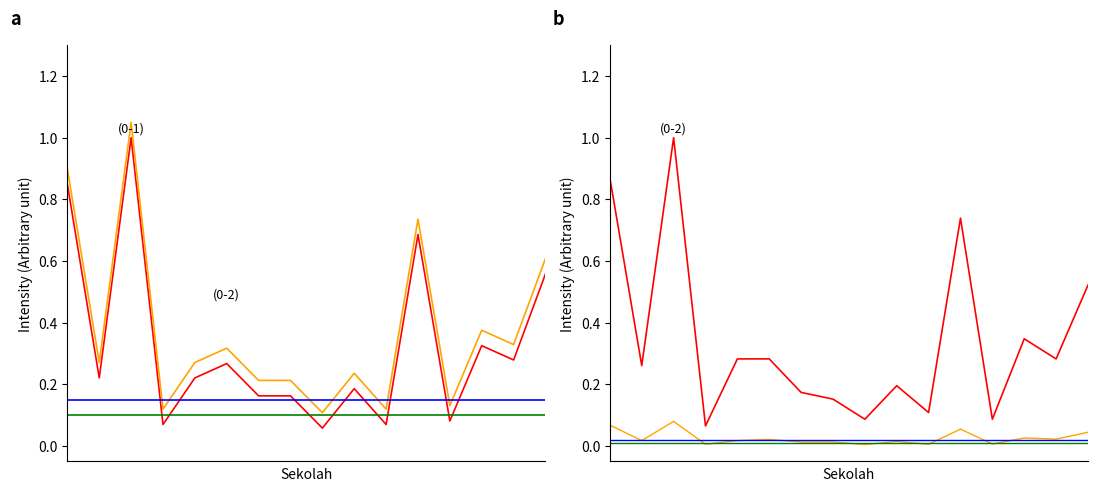

What is the label of the 15th point from the left?

SD NEGERI PARI PARI